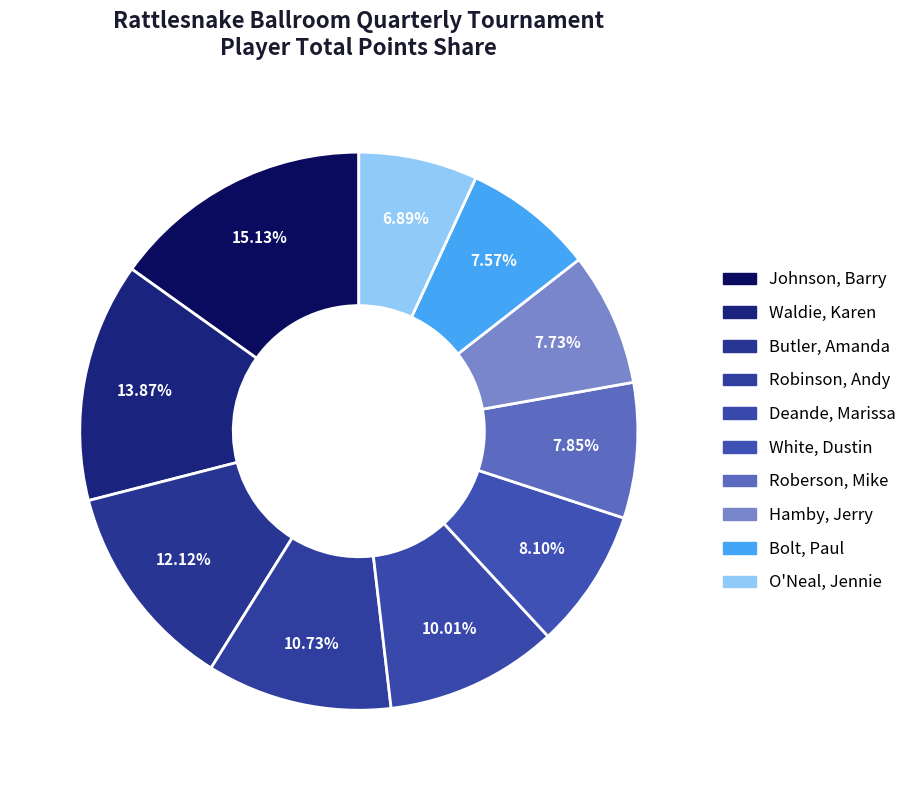

Is there a majority slice in this chart?

No